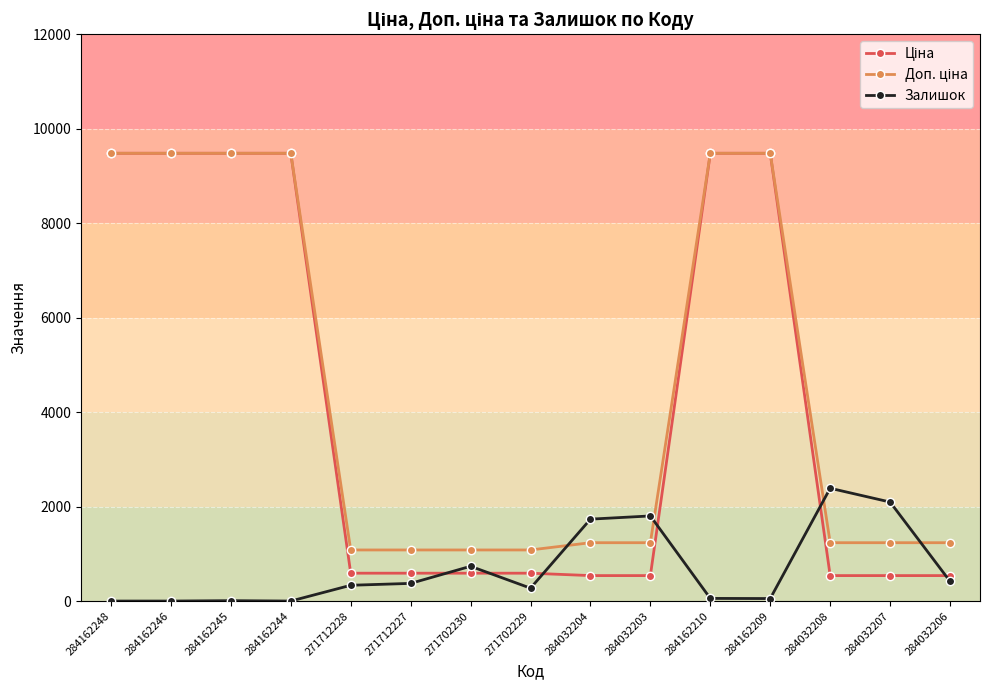

What is the value of the Залишок point at the 5th from the left?

334.0